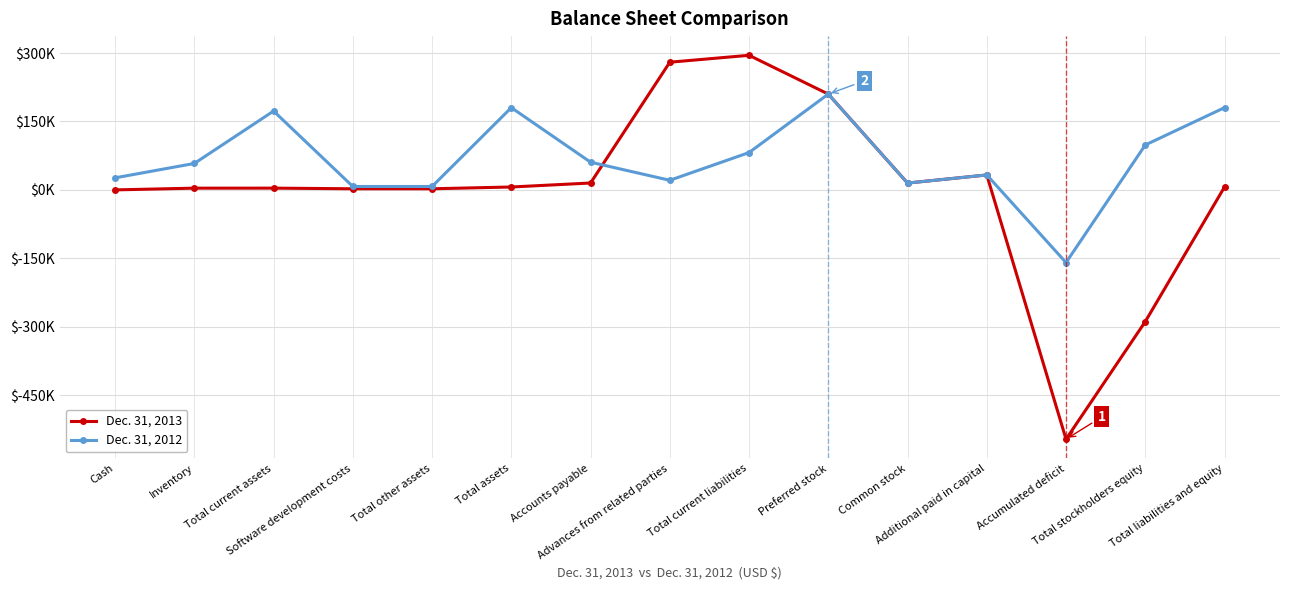

Where does the Dec. 31, 2012 series first go above 57990?

Total current assets